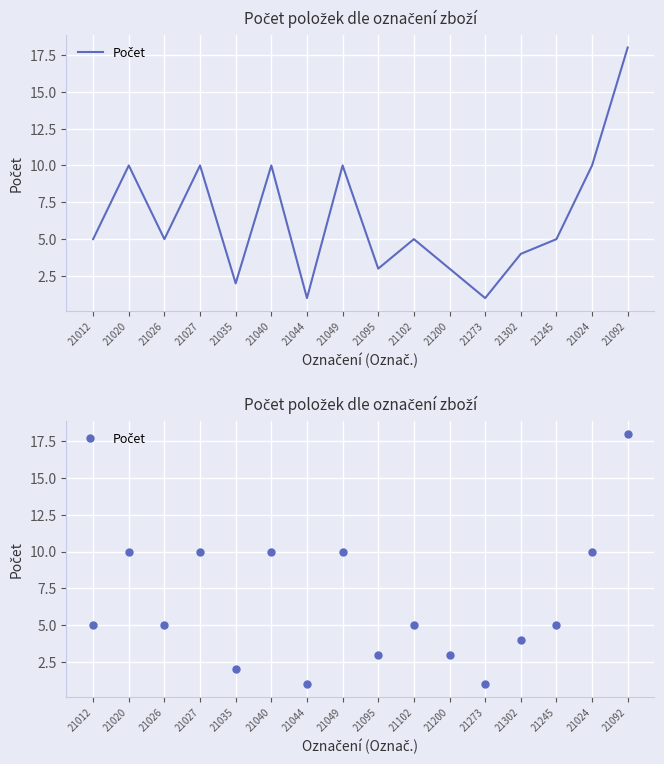

What is the smallest value displayed?

1